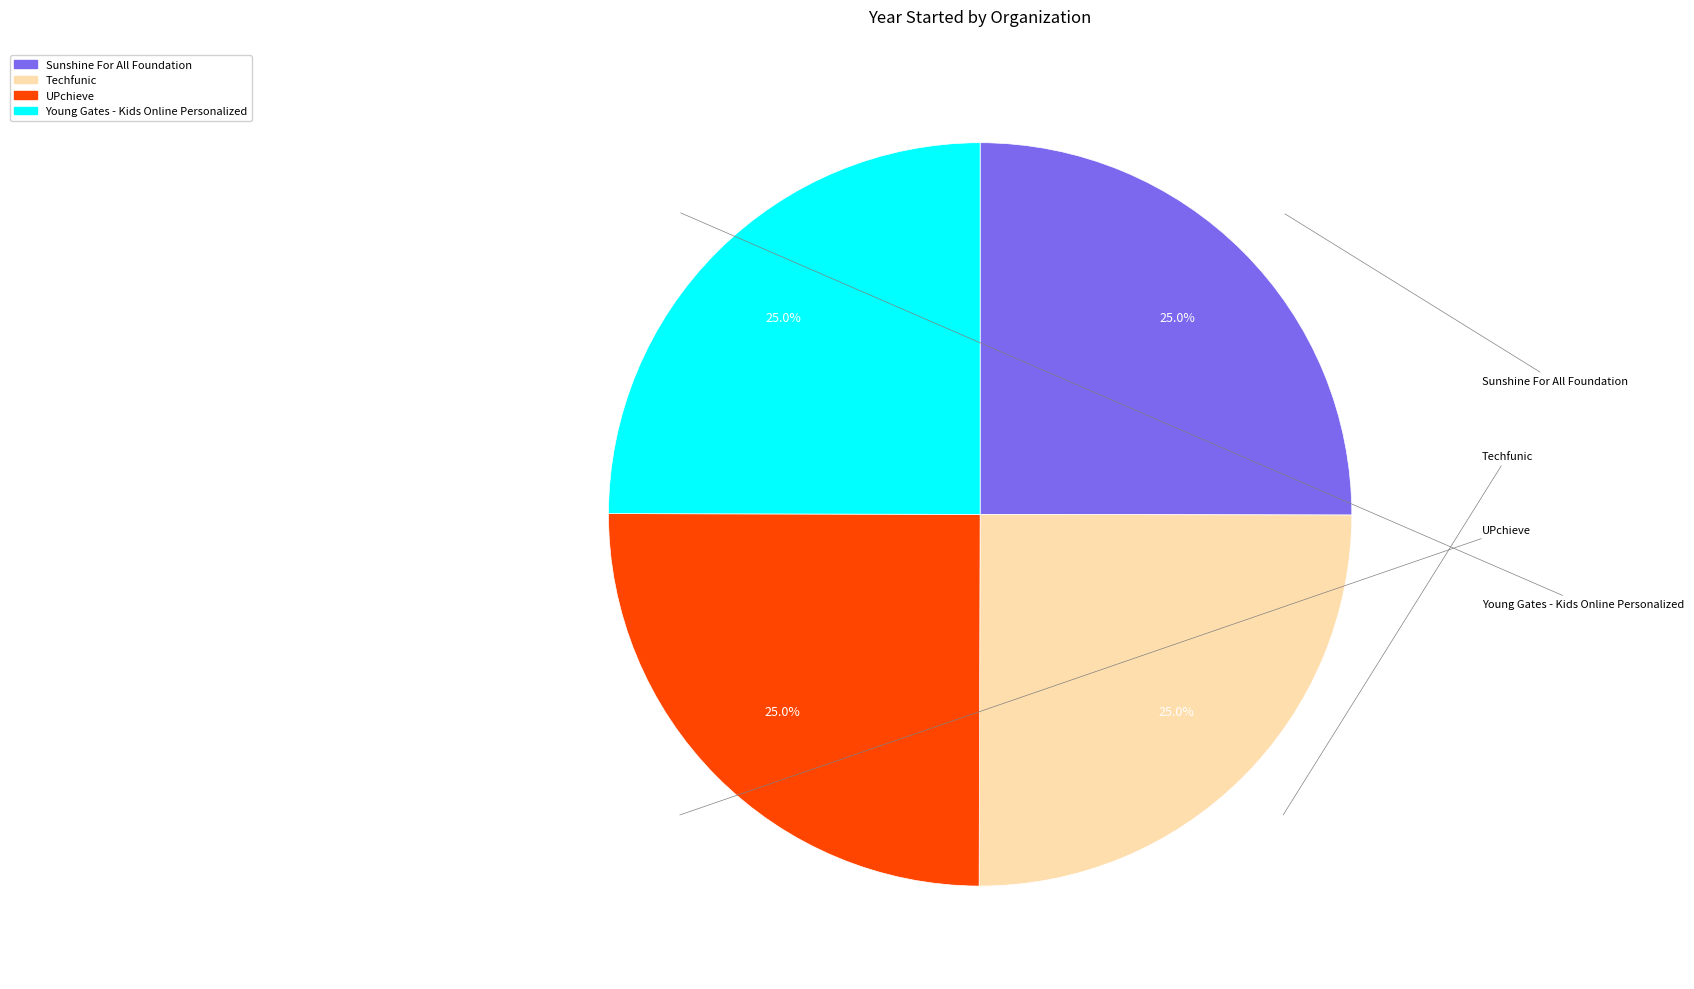

What is the smallest slice in the pie chart?

Young Gates - Kids Online Personalized